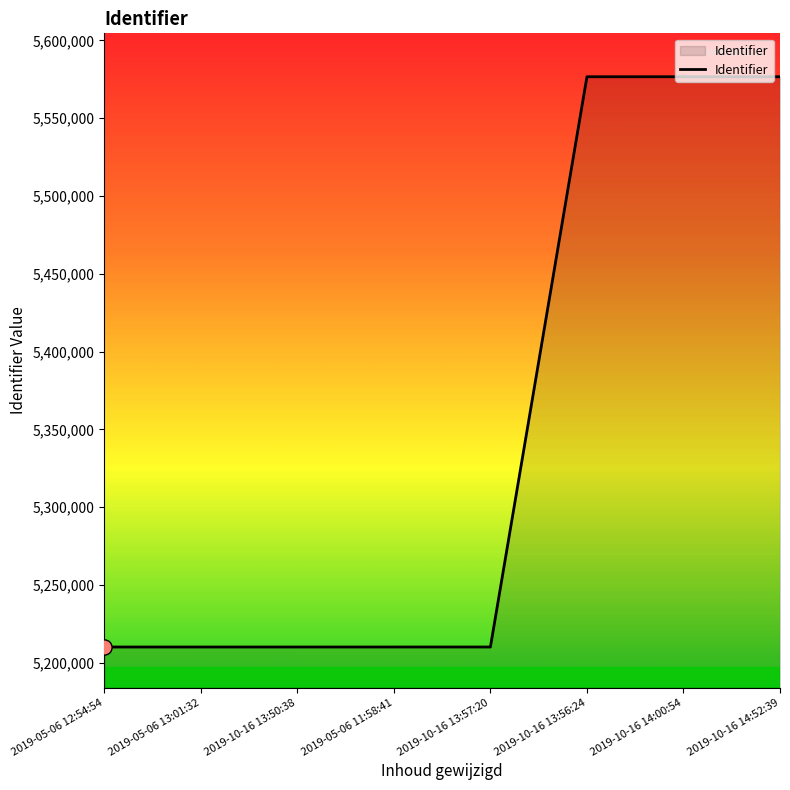

Approximately how many times larger is the value at 2019-10-16 14:00:54 compared to 2019-05-06 13:01:32?

1.1